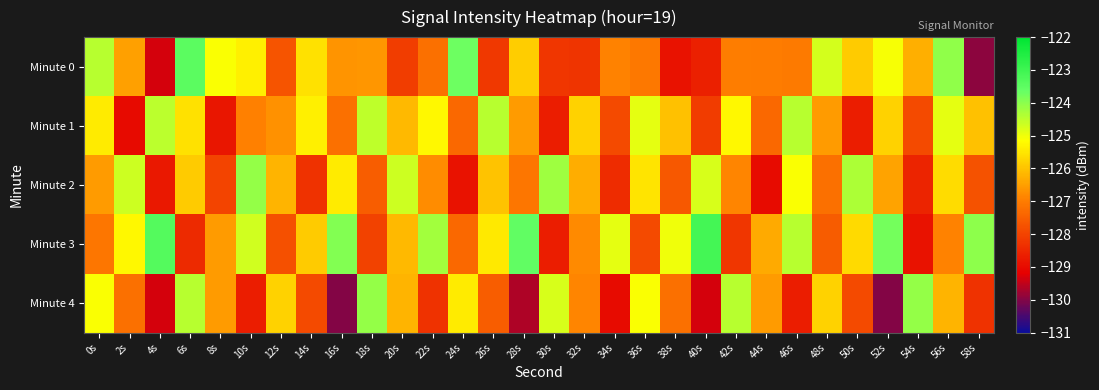

Which series changed the most between 32s and 40s?

Minute 3